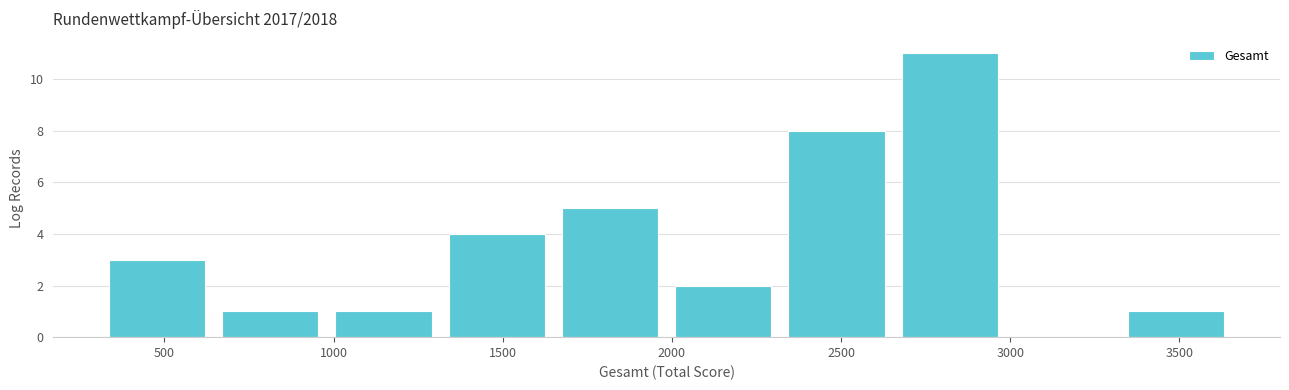

How tall is the bar that spans 650 to 1000 on the x-axis? Neither the bar edges nor the heights are printed on the chart, so give them approximately, as read against the axes.

1